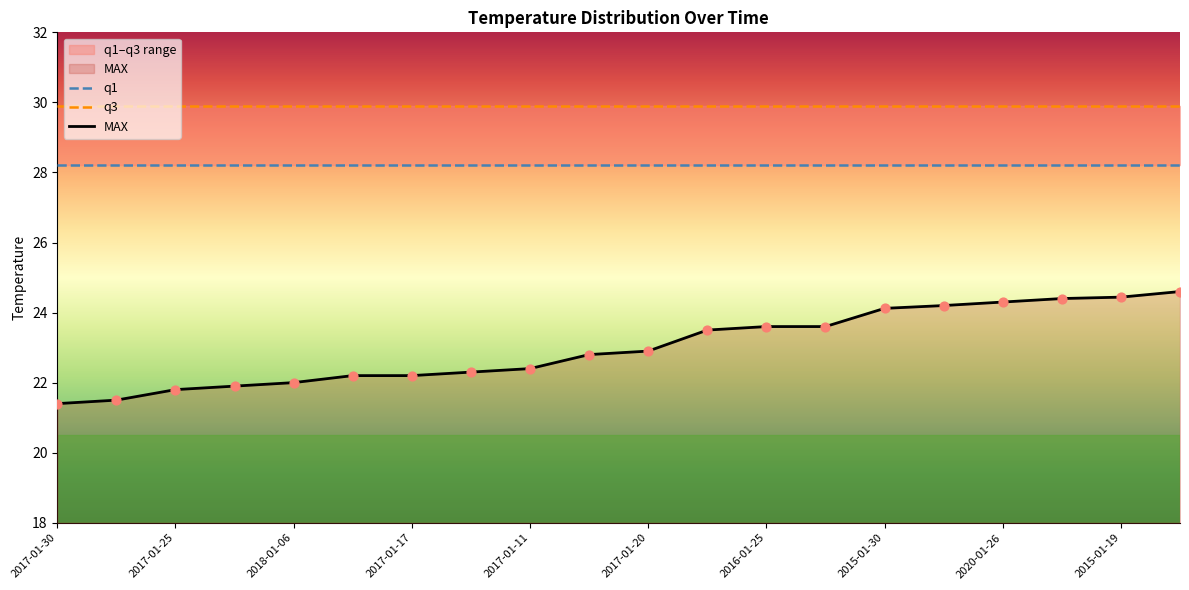

Which series has the largest Y range (max minus min)?

MAX